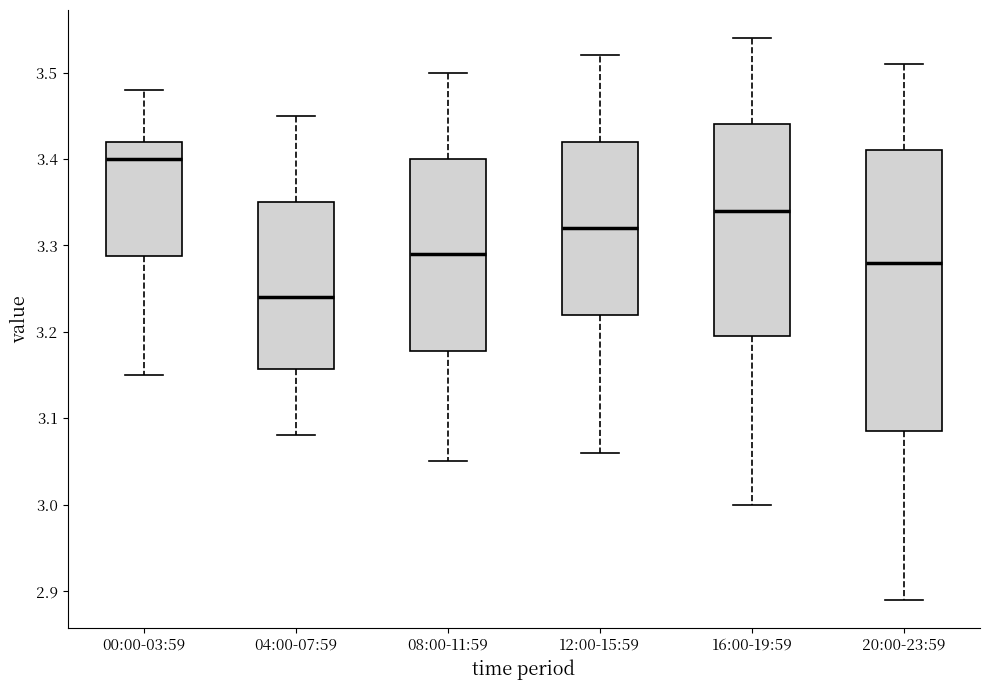

Where does the lower whisker of the box for 00:00-03:59 end on the y-axis? The values are not printed on the chart, so give them approximately, as read against the axis.

3.15